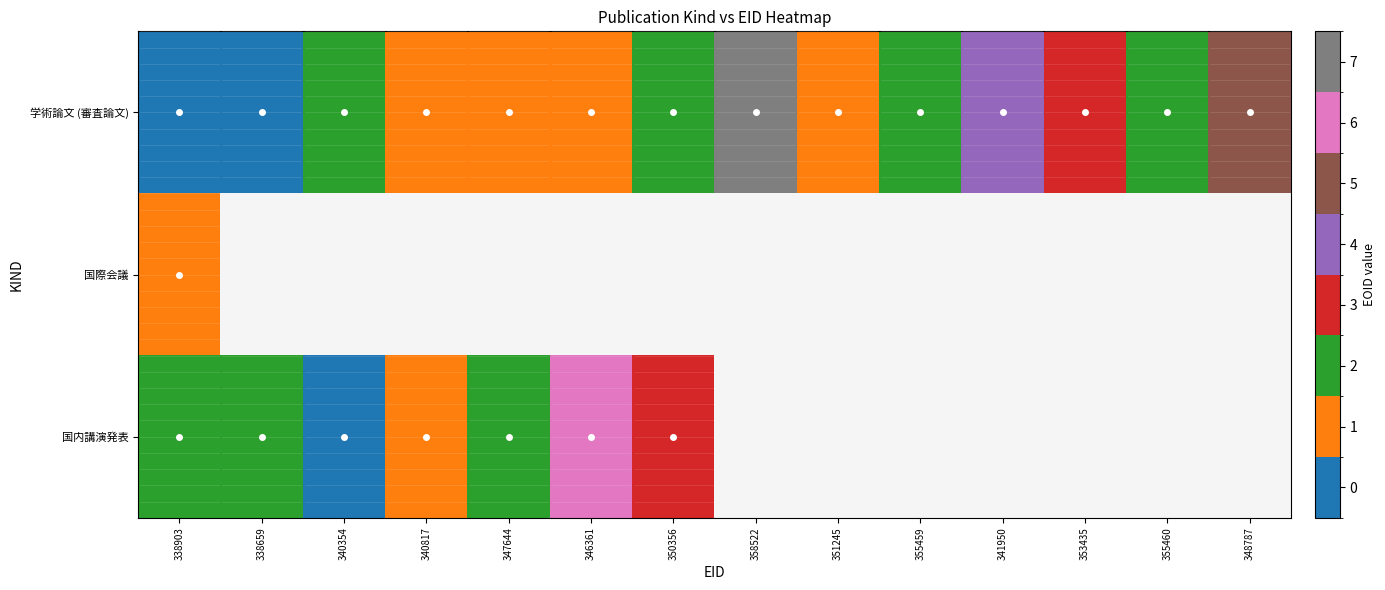

Which has a higher value, 350356 or 348787?

348787